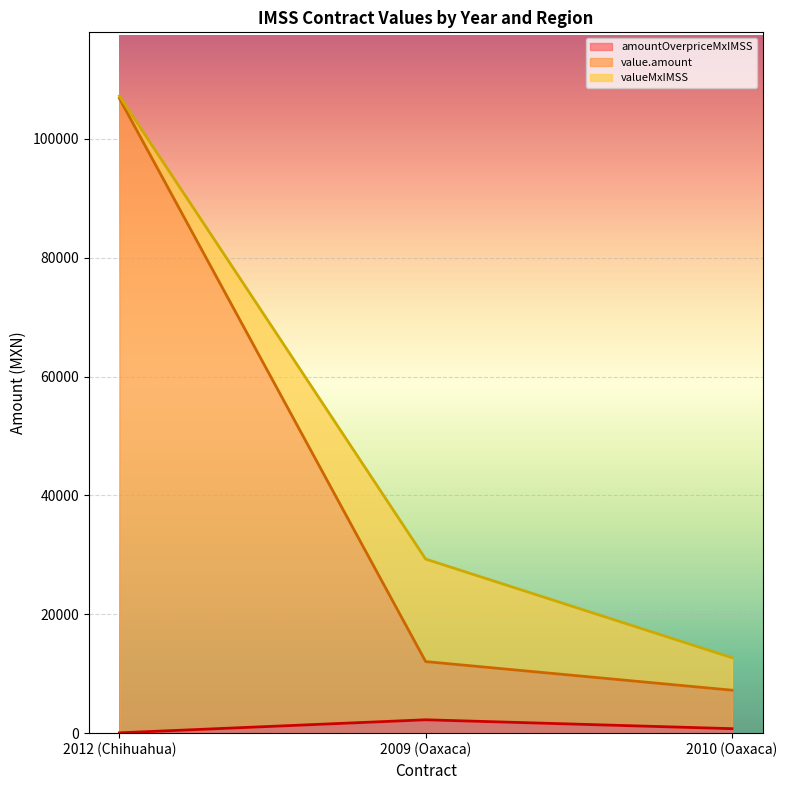

Is the value of contracts.items.unit.value.amountOverpriceMxIMSS at 2009 (Oaxaca) greater than the value of tender.value.amount at 2009 (Oaxaca)?

No